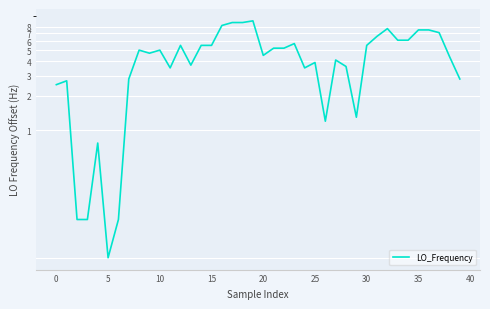

Which label corresponds to the largest value in the chart?

19